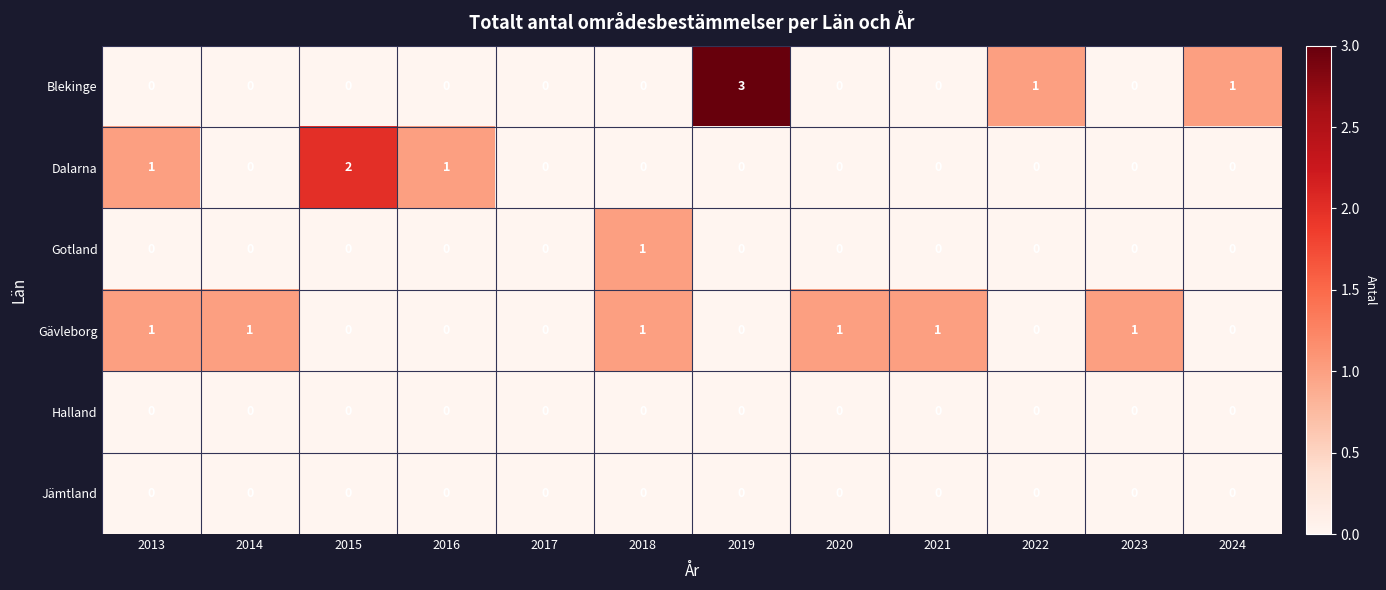

How many Gotland values are between 0 and 1?

12